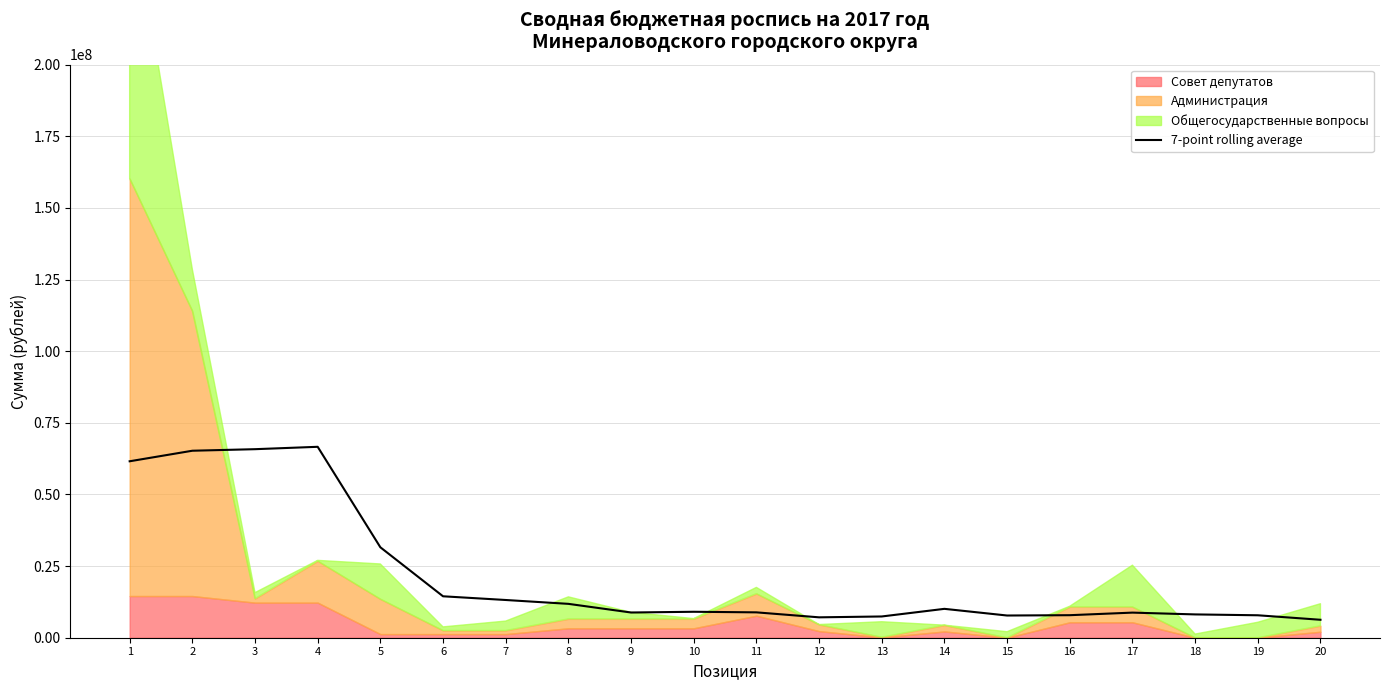

What is the value of the 13th point from the left?

7416484.7